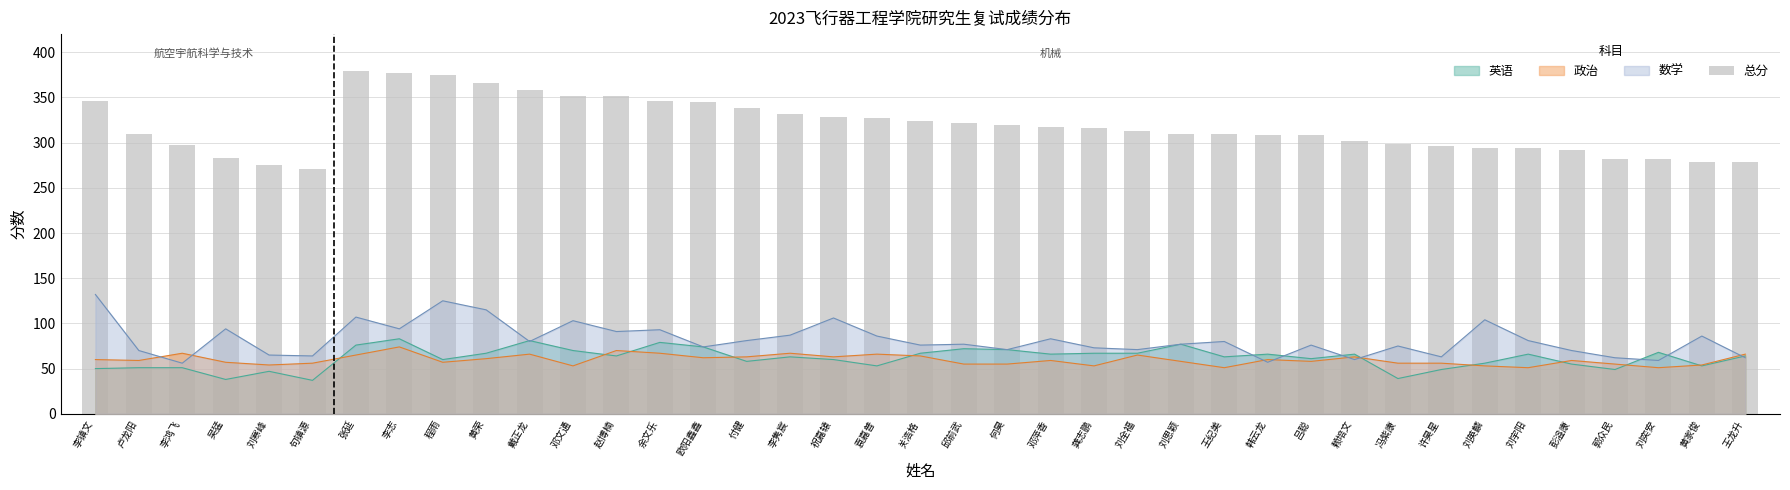

How many data points are above 313?

19